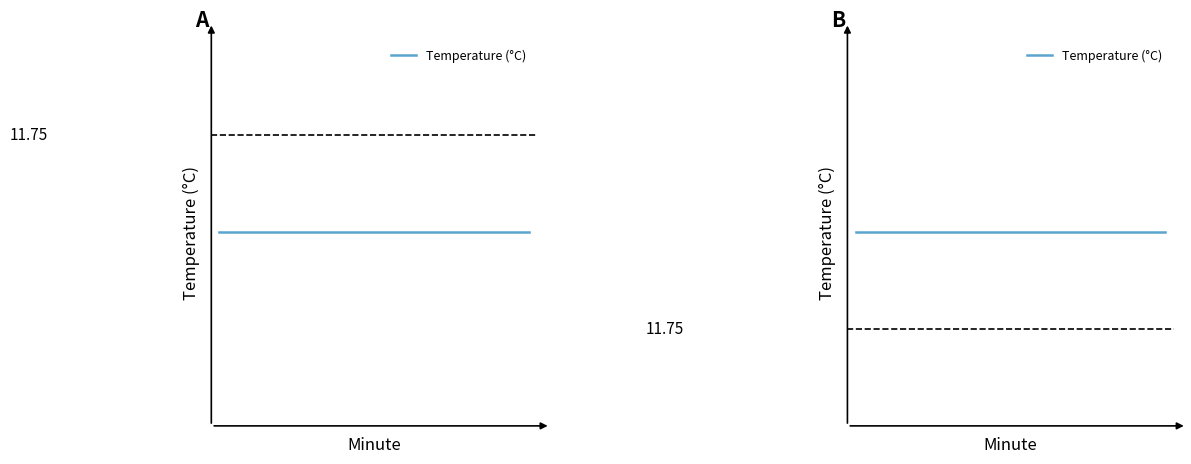

Which has a higher value, 6 or 28?

28